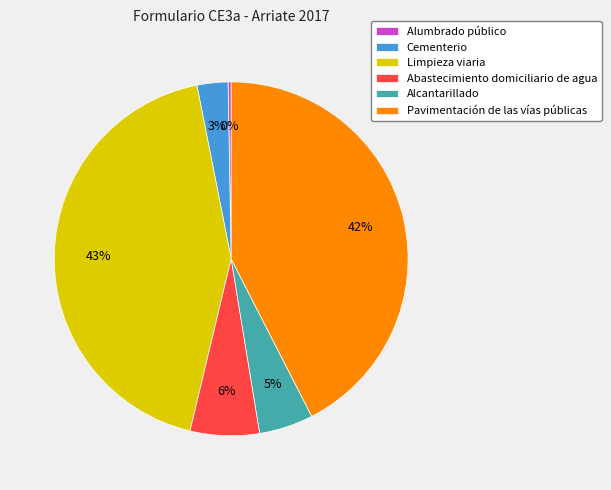

How many segments does this pie chart have?

6